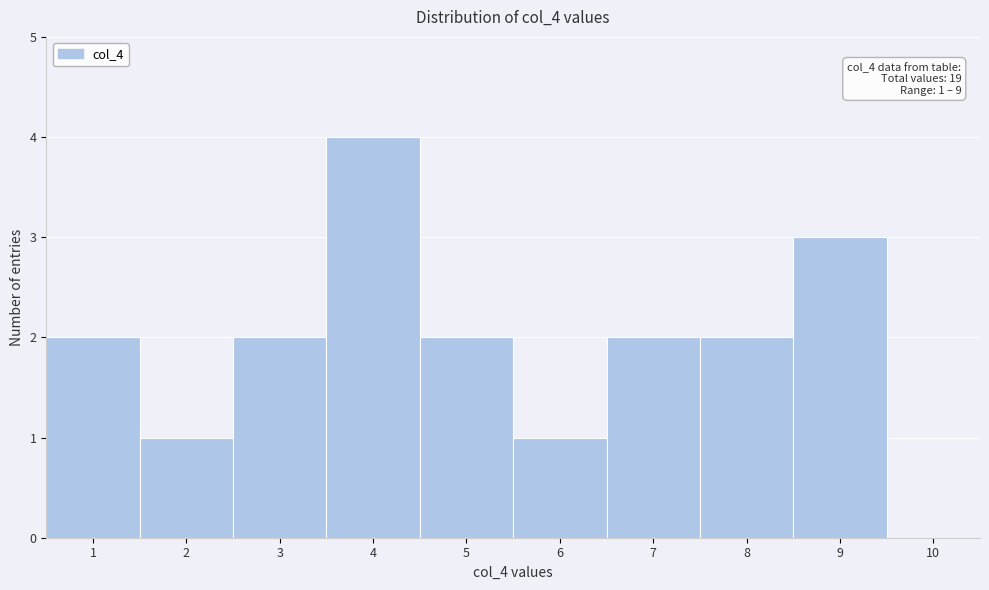

Over which range of the x-axis is the bar tallest?

3.5 to 4.5